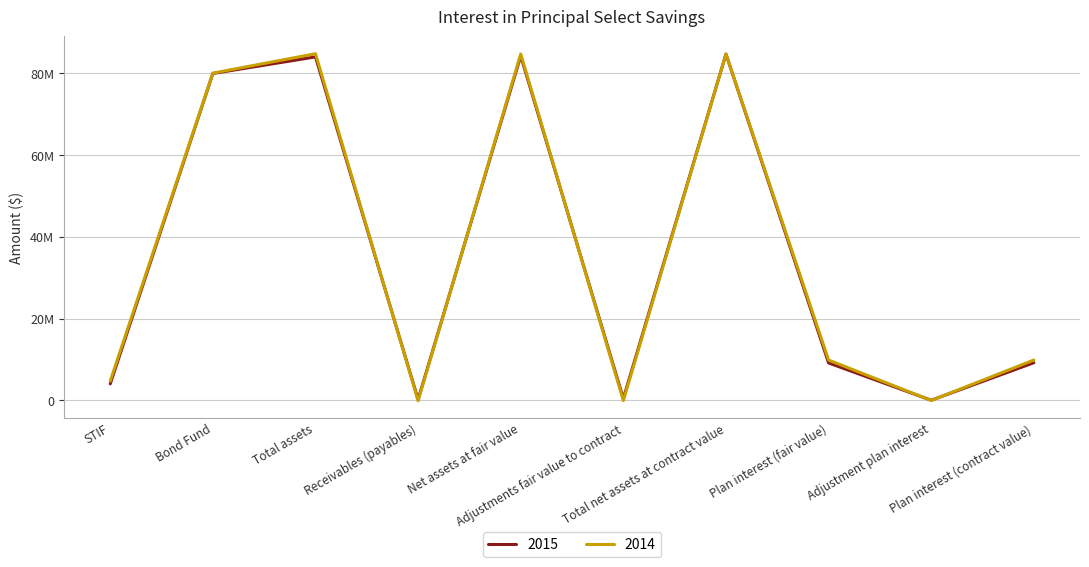

What is the difference between the second highest and minimum values in the 2015 series?

84234318